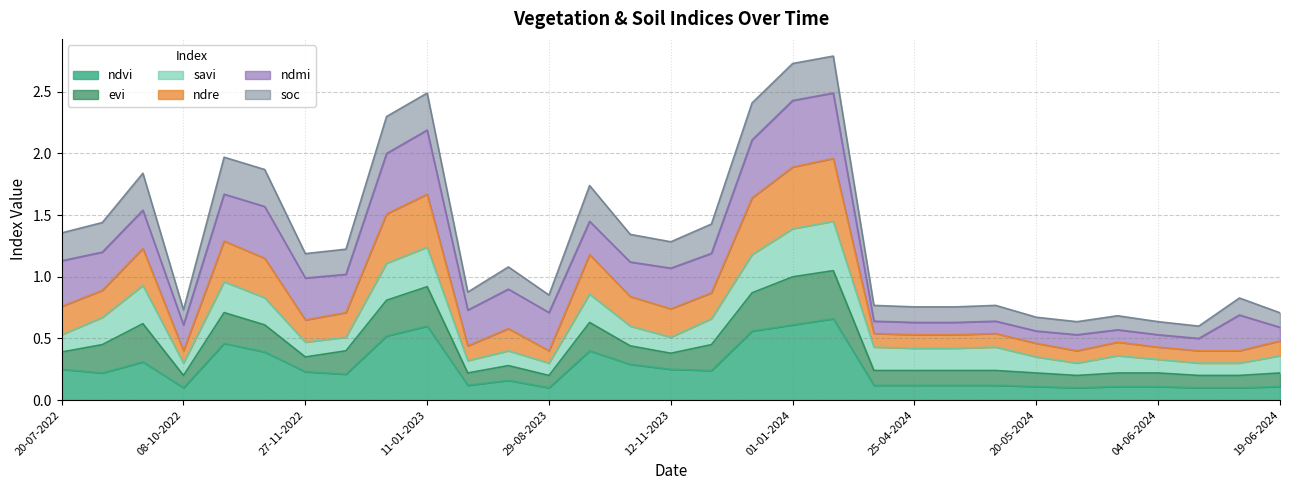

Which has a higher value, 20-04-2024 or 20-06-2023?

20-04-2024